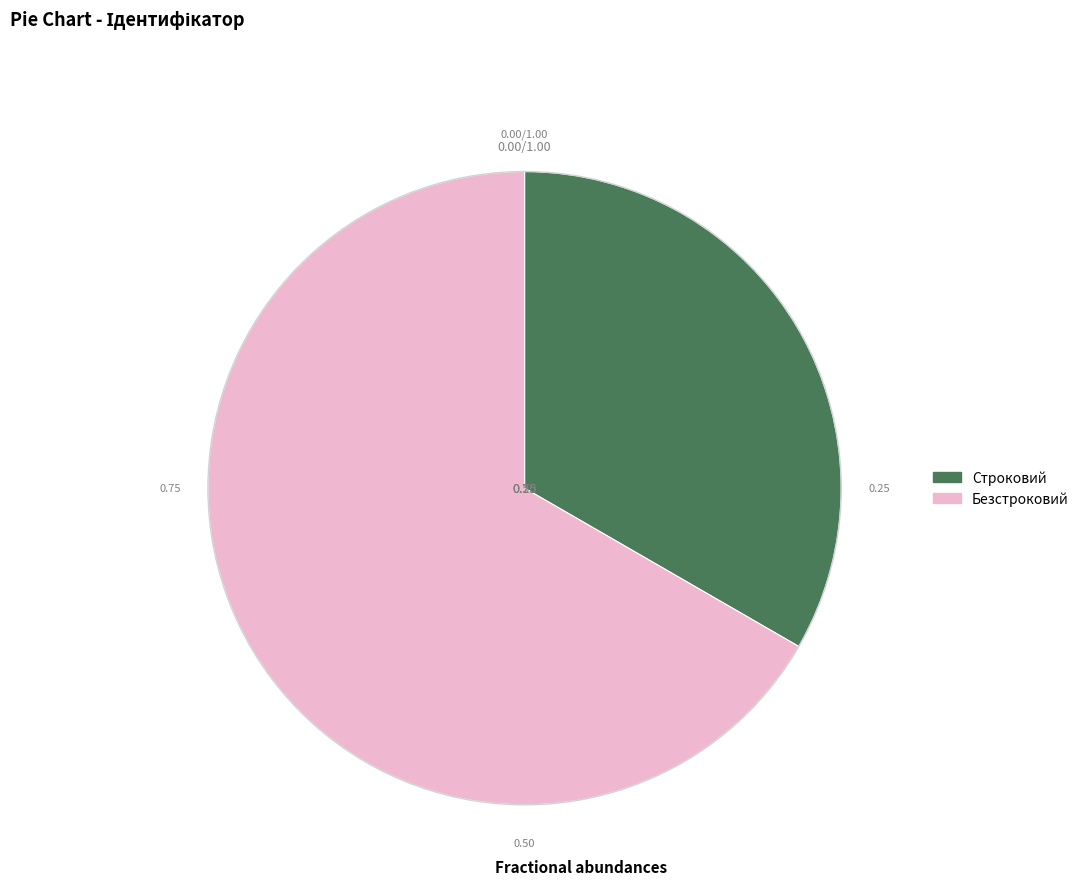

Approximately how many times larger is the value at Безстроковий compared to Строковий?

2.0